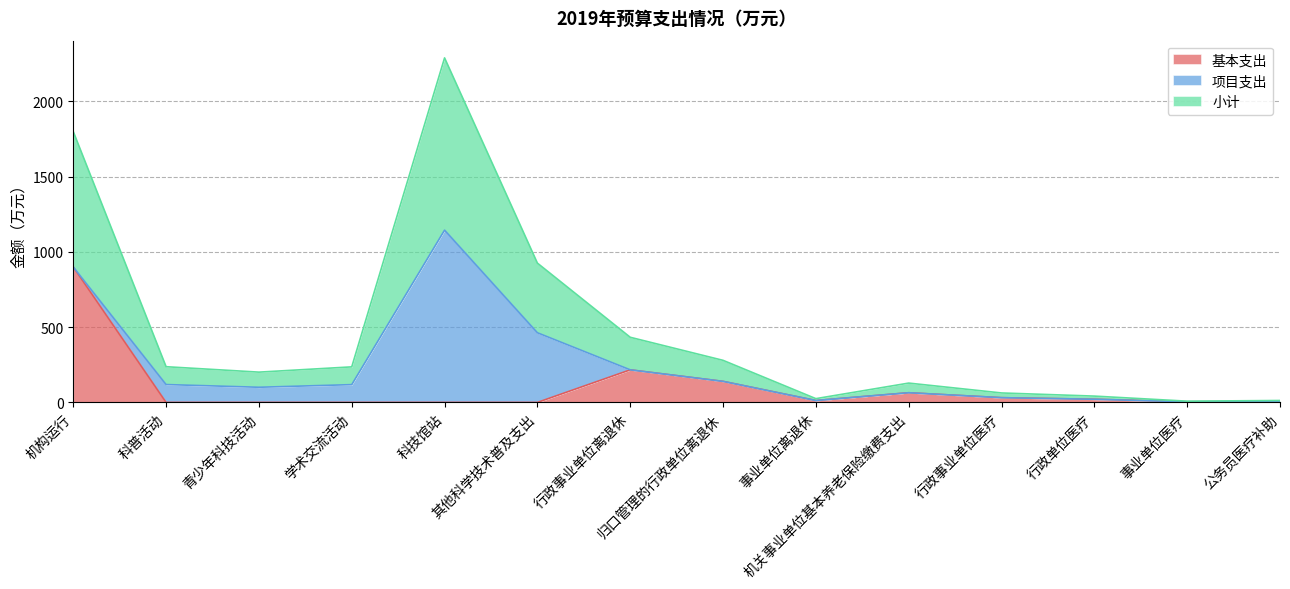

What is the maximum value for 基本支出?

899.3